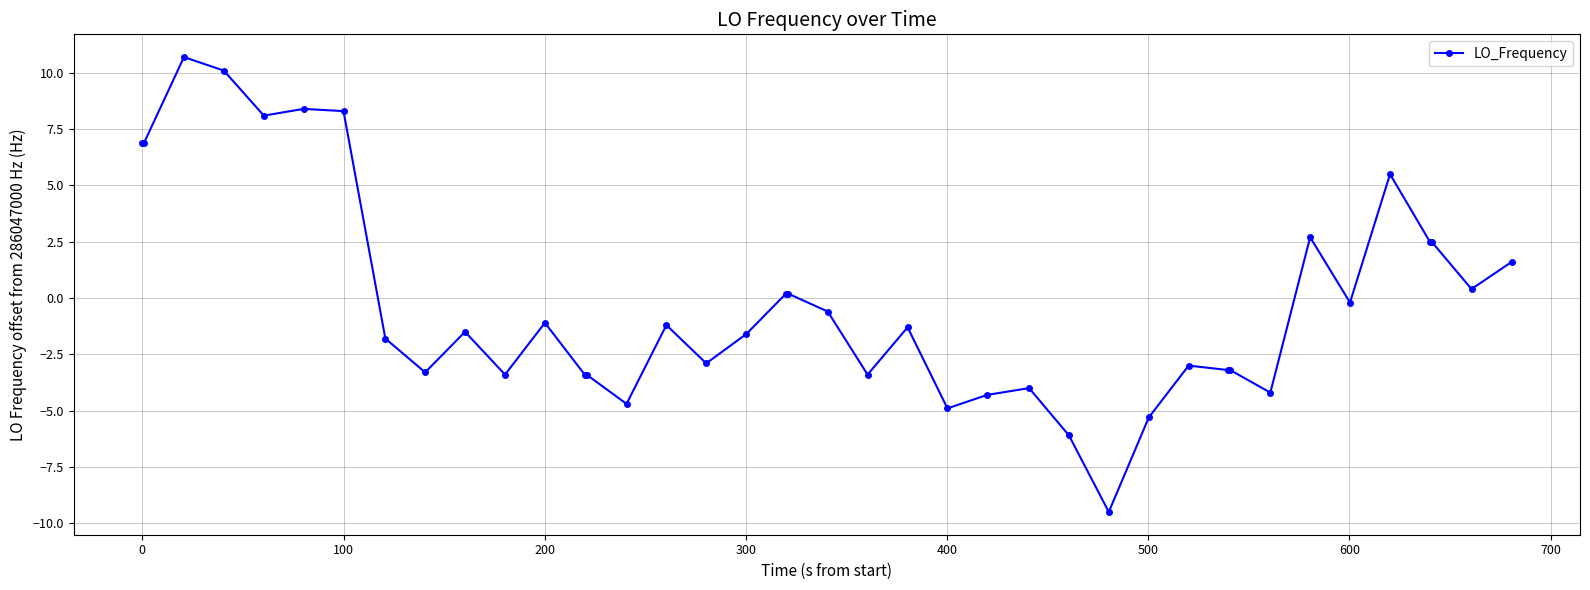

What is the maximum value shown in the chart?

10.7